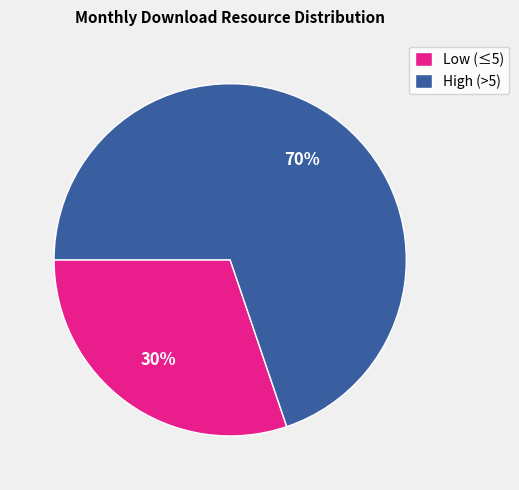

Rank the categories by value from lowest to highest.

Low (≤5), High (>5)